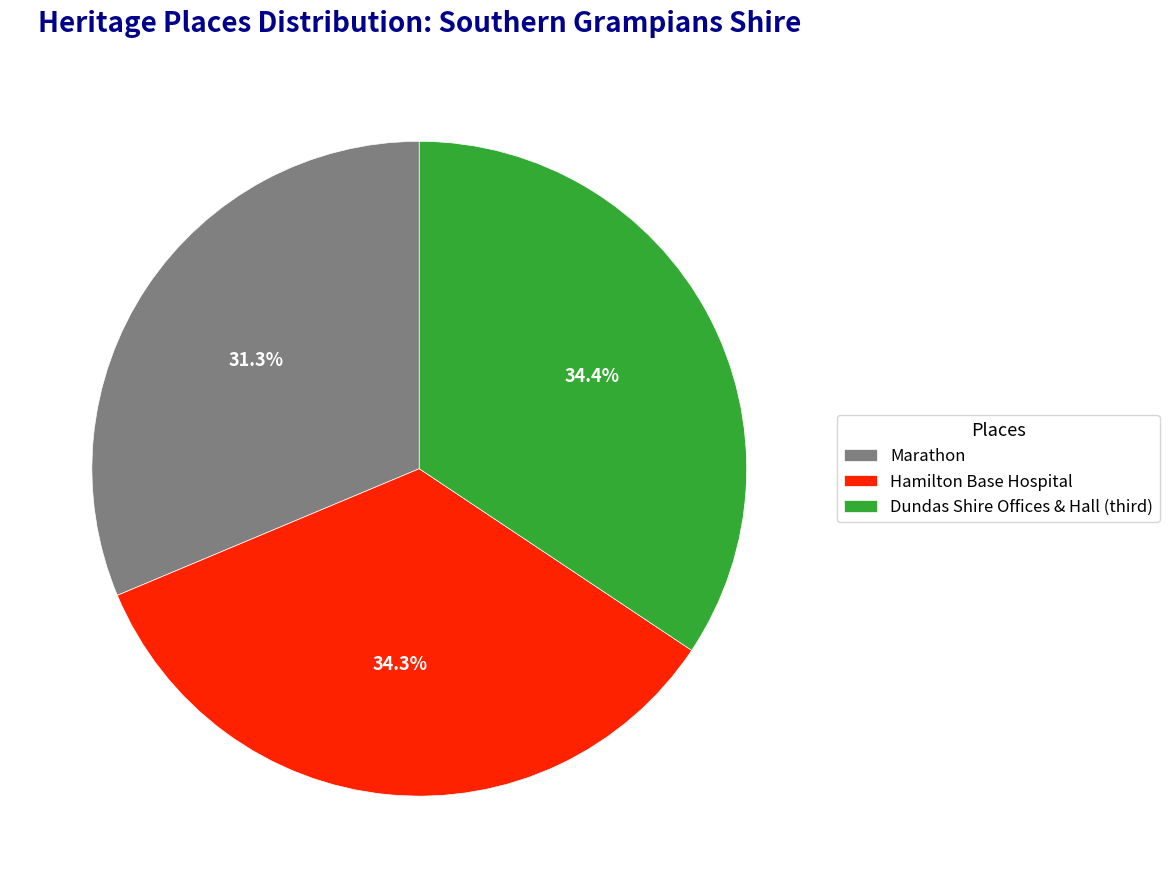

Which category has the smallest portion of the pie?

Marathon